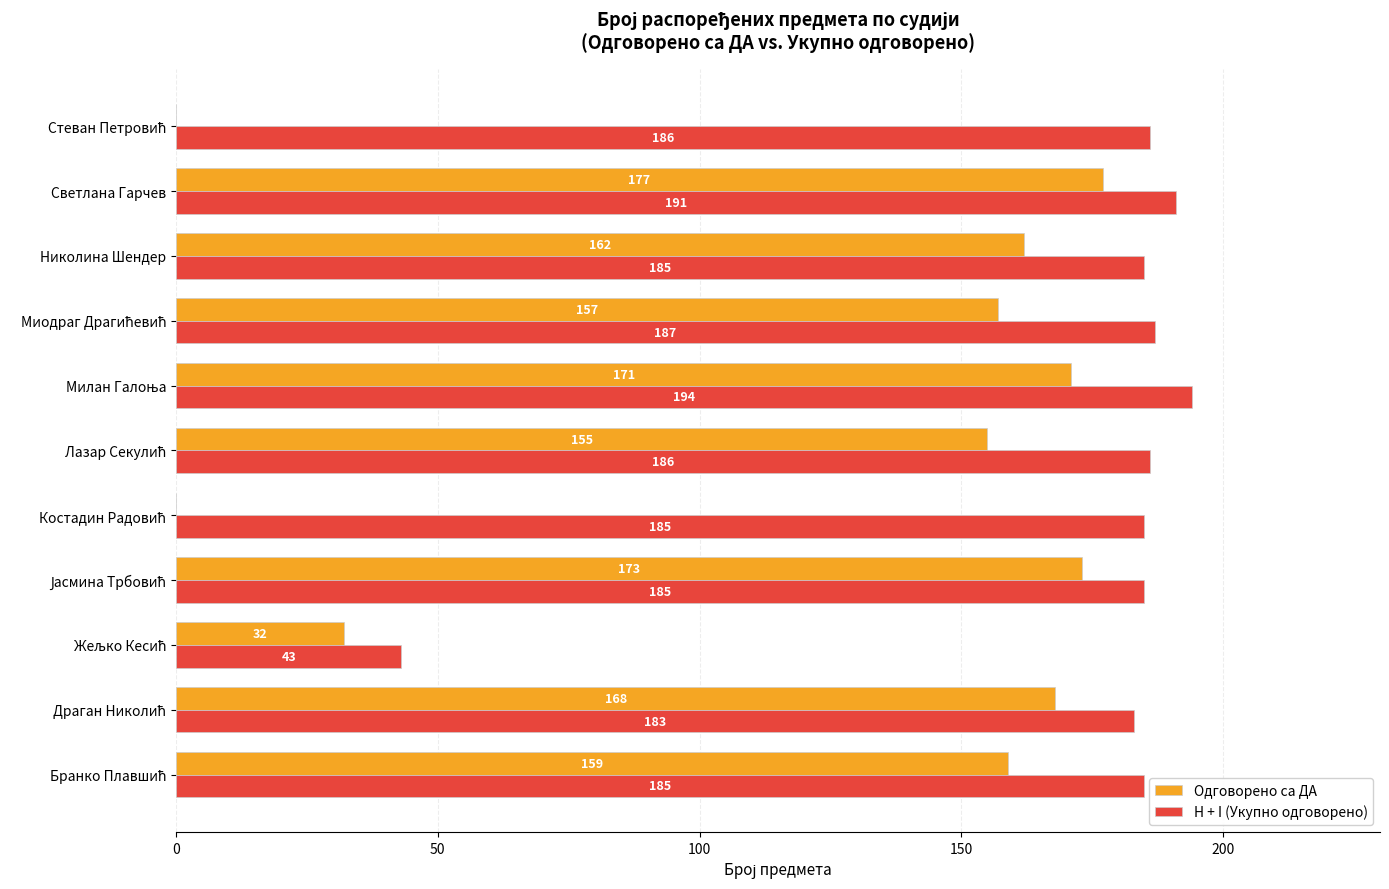

How many positive values does the Одговорено са ДА series have?

9